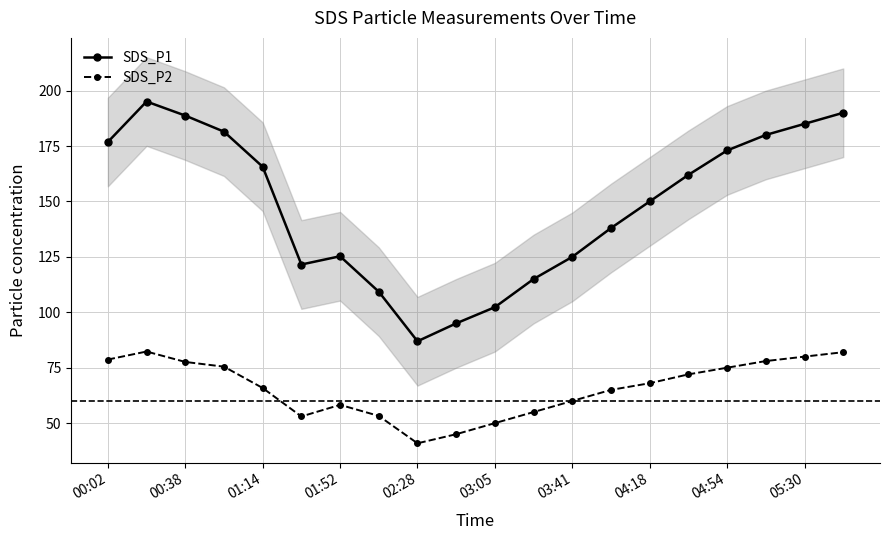

What is the average value of the SDS_P1 series?

148.3